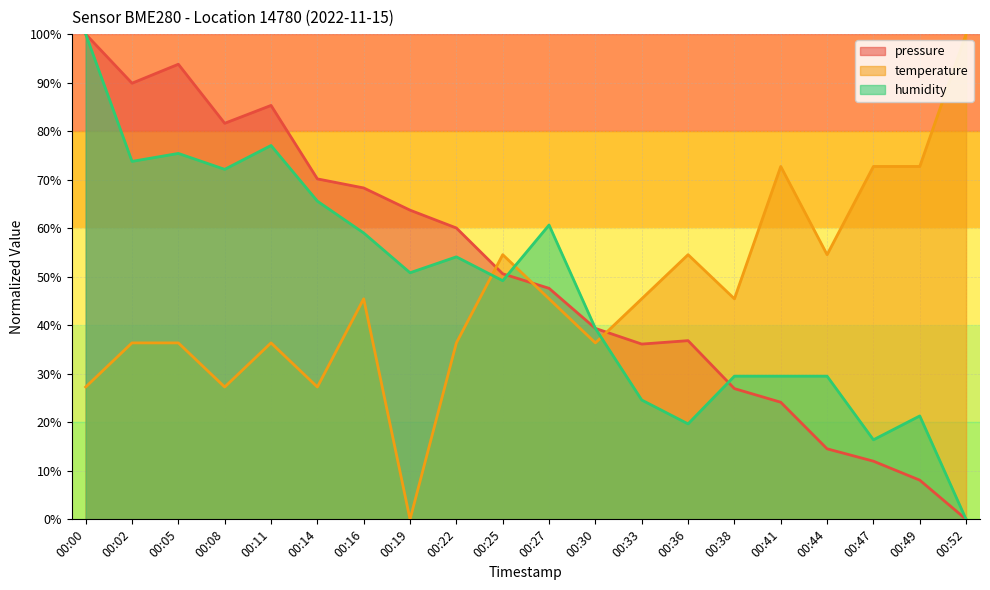

How many interior local valleys does the pressure series have?

3